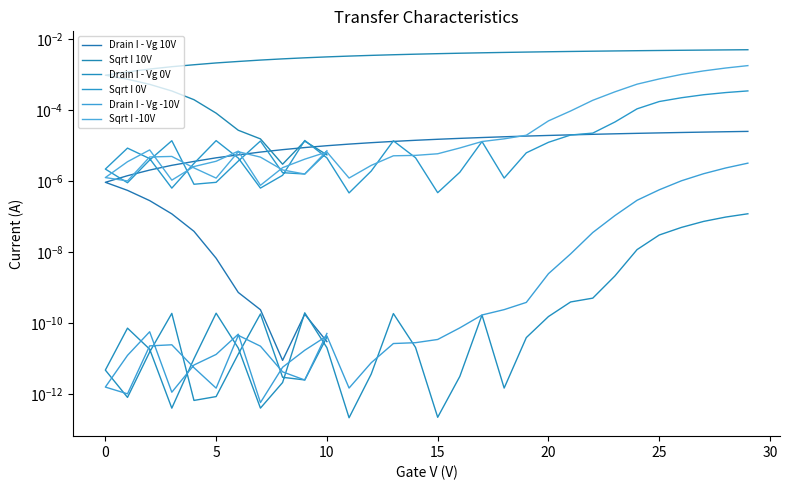

At 15, list the series in order from largest to smallest.

Sqrt I 10V, Sqrt I -10V, Sqrt I 0V, Drain I - Vg 10V, Drain I - Vg -10V, Drain I - Vg 0V